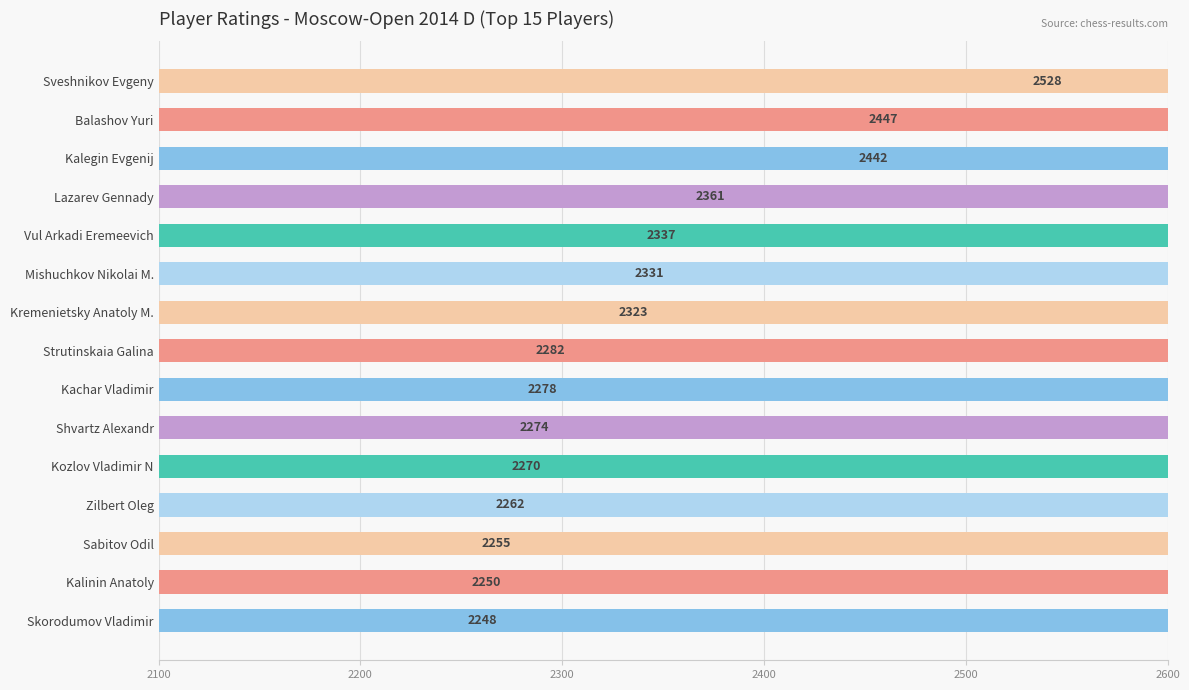

Is it true that the value at Sabitov Odil is 2255?

True